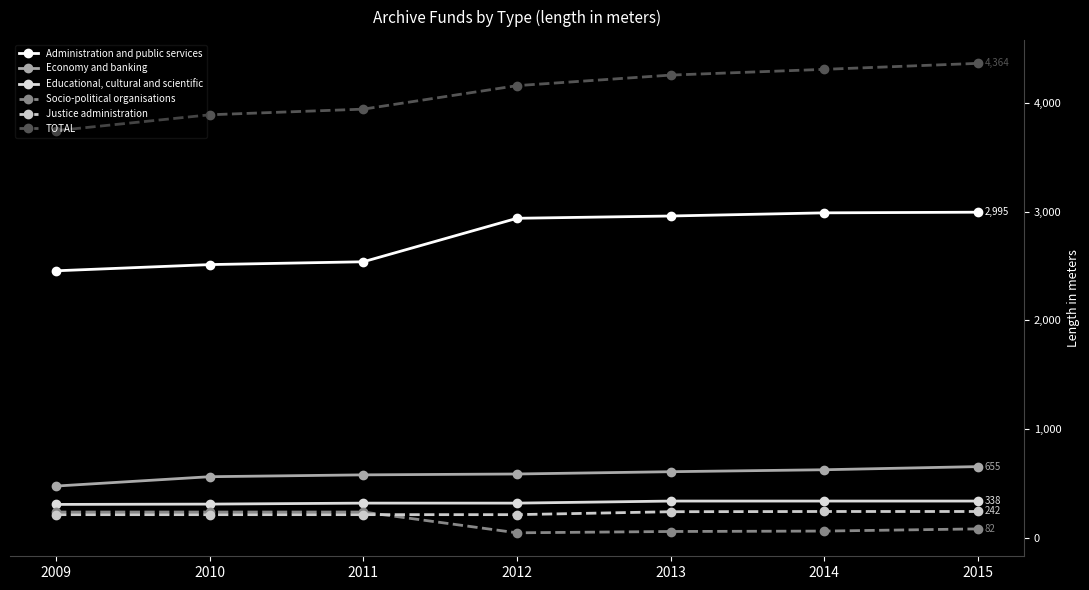

What is the maximum value for Educational, cultural and scientific?

338